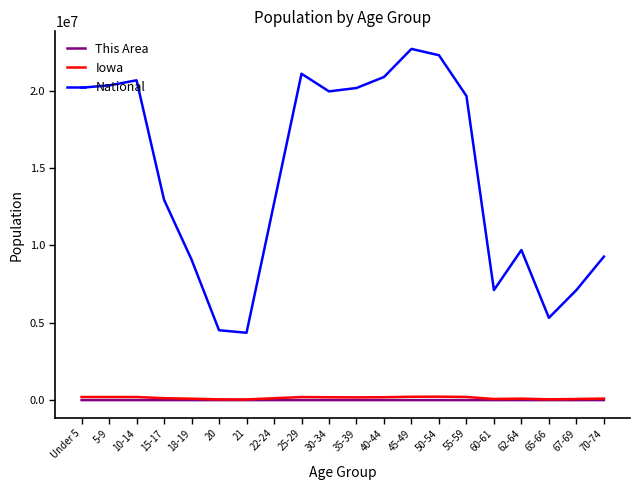

True or false: Iowa has a value of 100291 at 70-74.

True